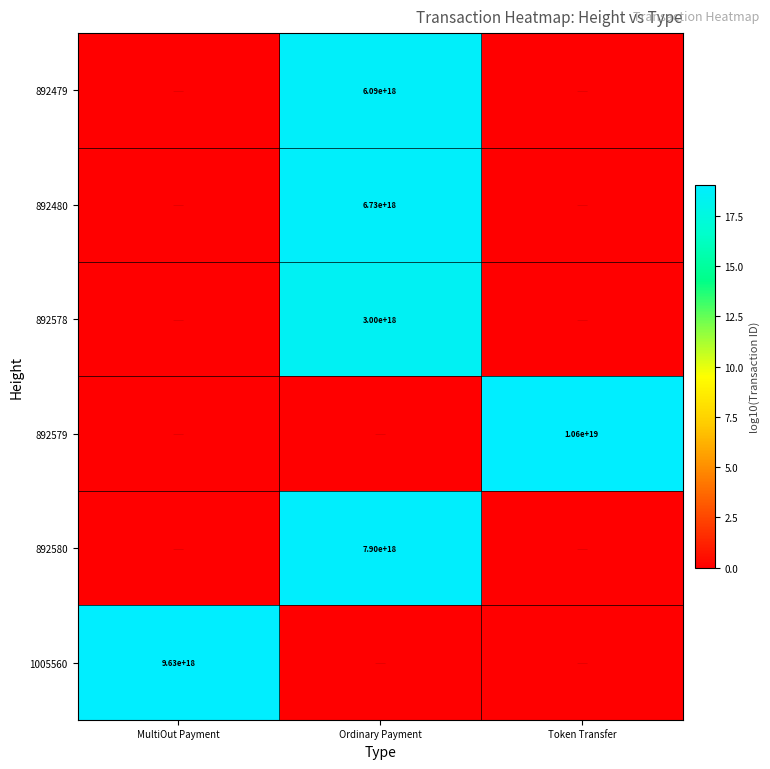

True or false: 892579 has a value of 15211886261886224384 at Token Transfer.

False